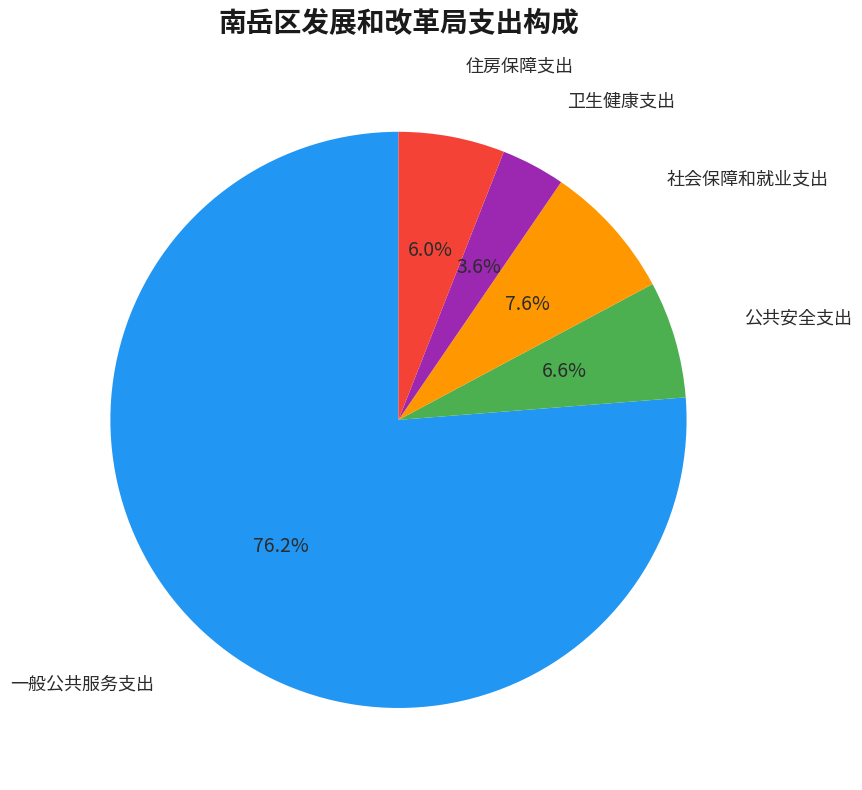

Which category accounts for the majority?

一般公共服务支出